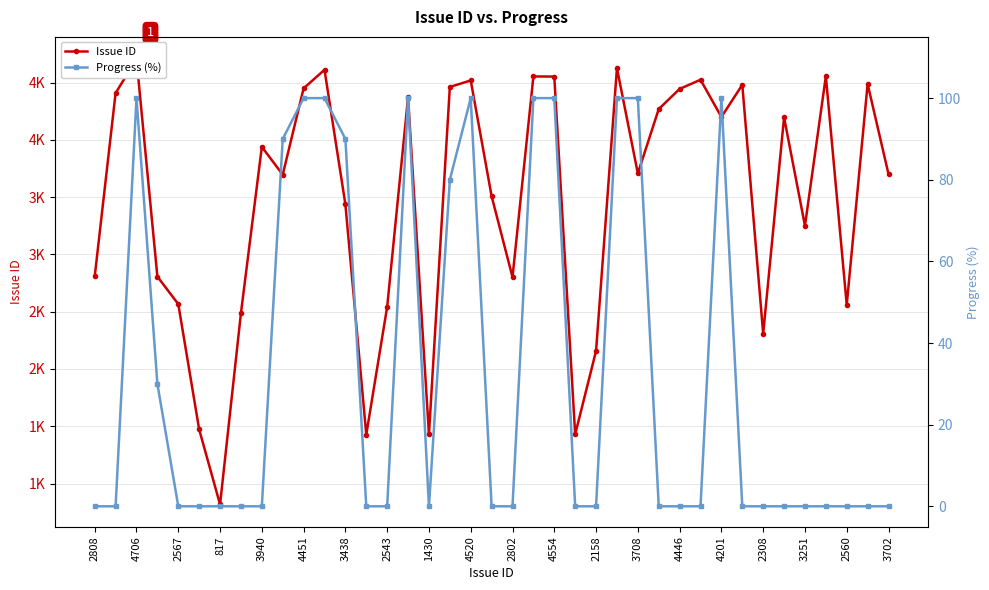

True or false: Issue ID and Progress (%) cross at least once.

False